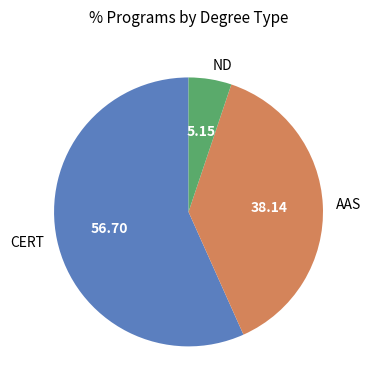

Which slice is the smallest?

ND